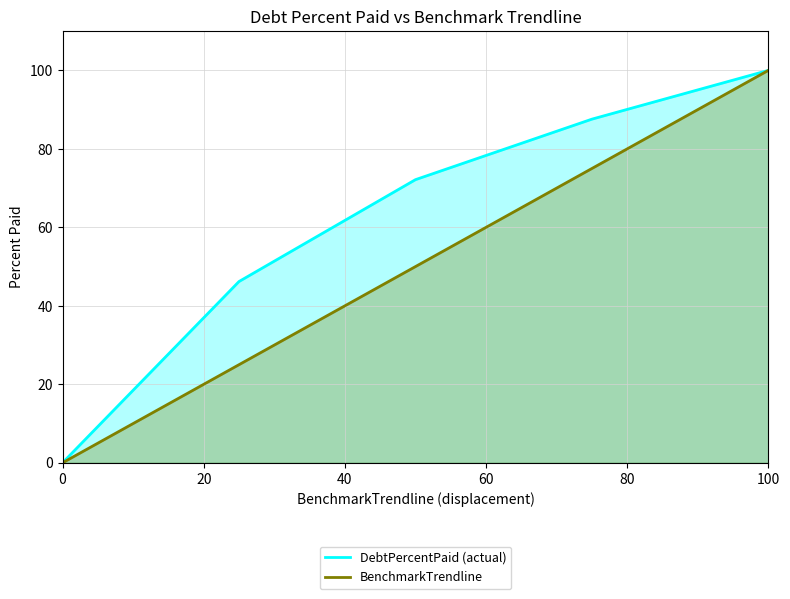

Does the chart have visible grid lines?

Yes